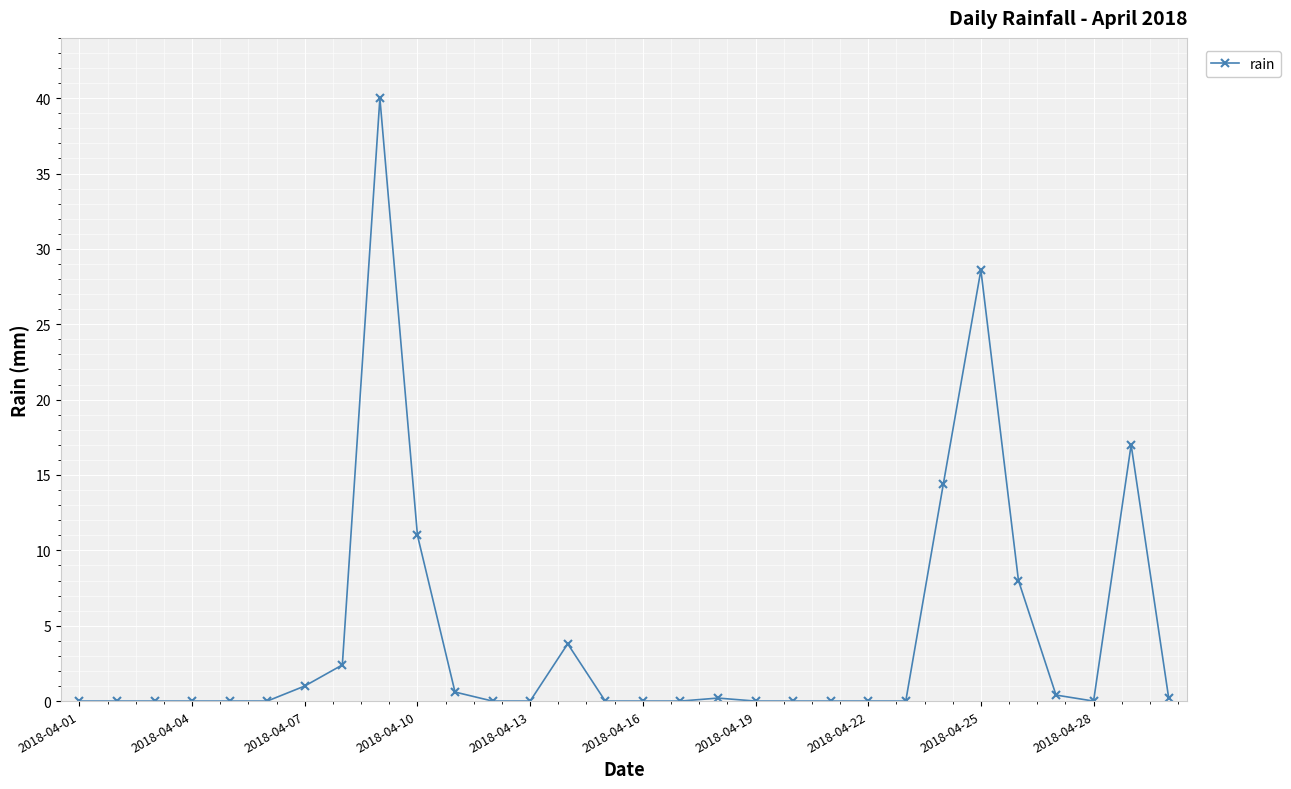

True or false: there are more than 2 points higher than both neighbors.

True